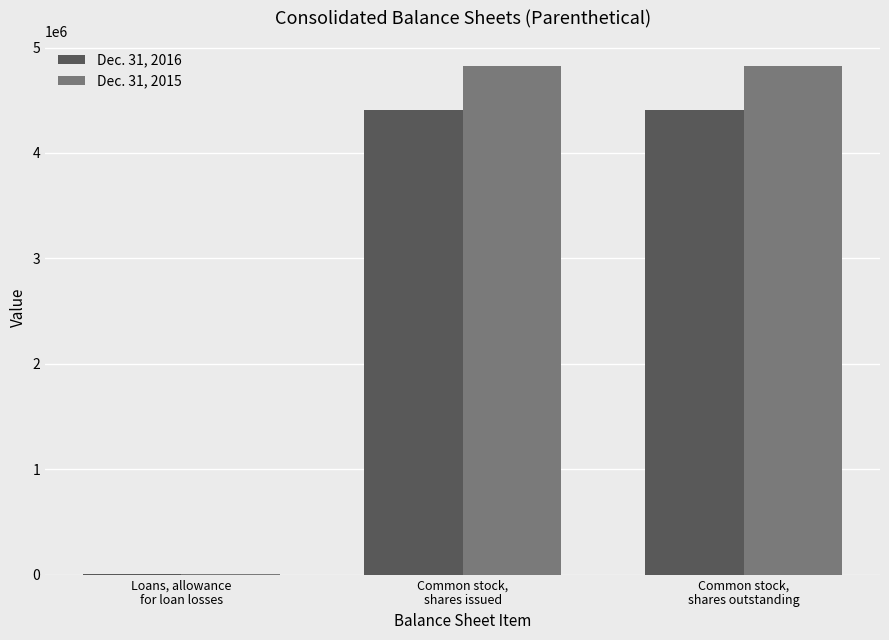

What is the greatest value displayed?

4822279